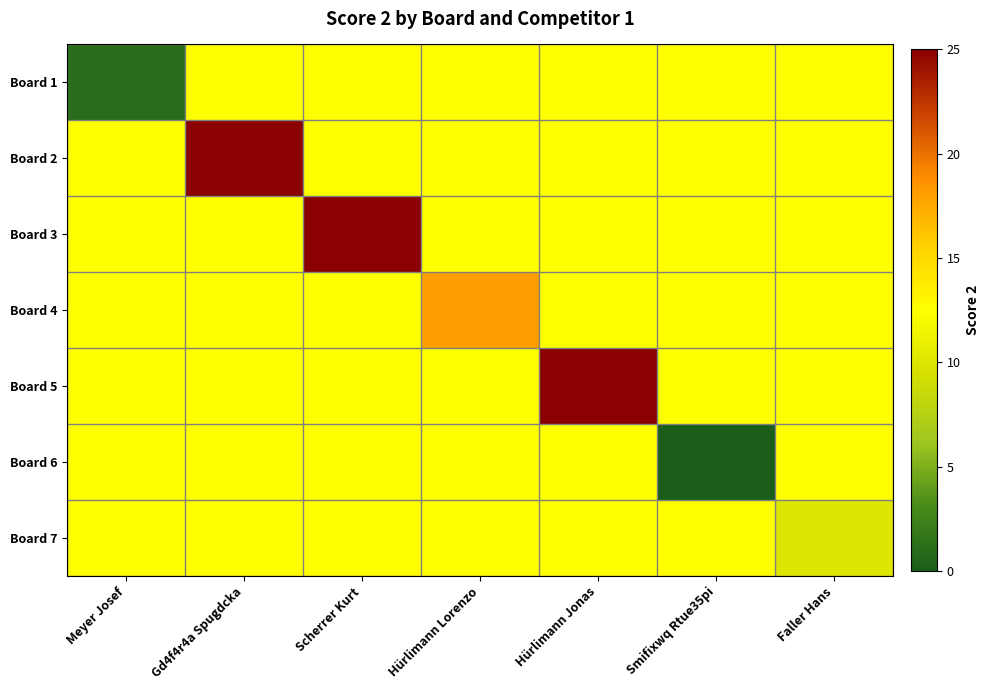

Rank the series by their maximum value, from lowest to highest.

Board 1, Board 6, Board 7, Board 4, Board 2, Board 3, Board 5